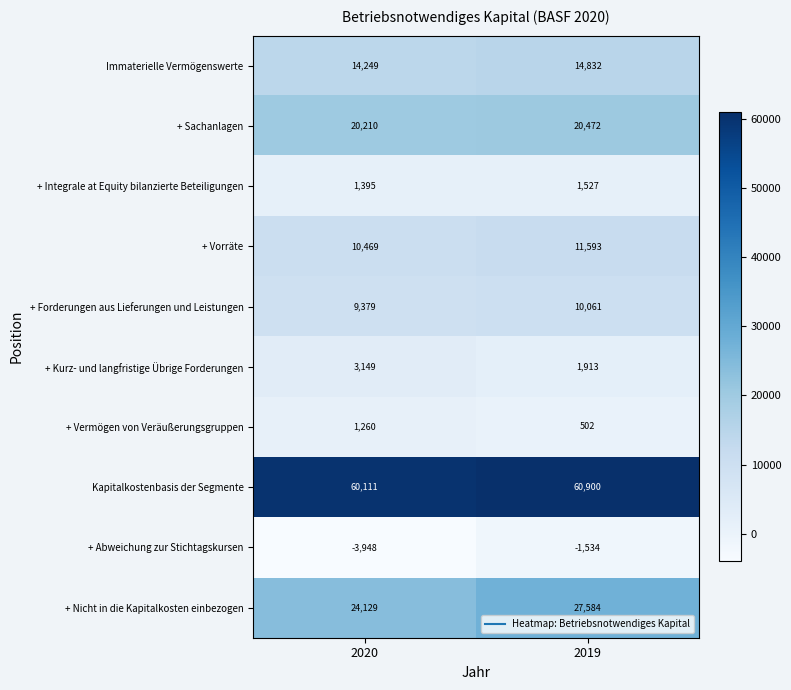

At which category is the sum across all series the highest?

2019